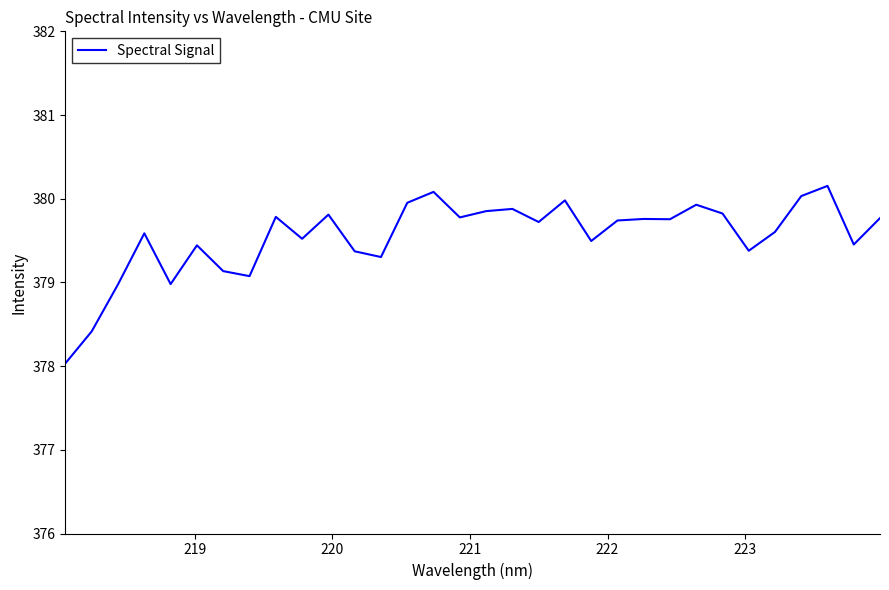

How many lines are shown in the chart?

1